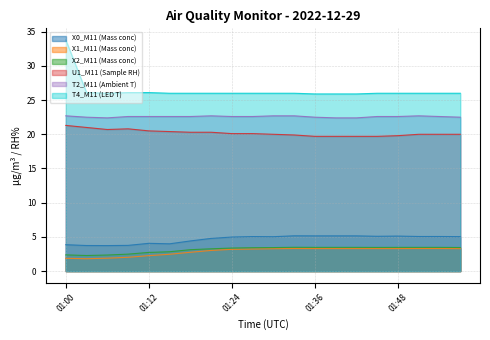

Reading left to right, list all the values displayed in this chart.

X0_M11 (Mass conc): 01:00=3.9	01:03=3.7	01:06=3.7	01:09=3.8	01:12=4.1	01:15=4.0	01:18=4.4	01:21=4.8	01:24=5.0	01:27=5.0	01:30=5.0	01:33=5.2	01:36=5.2	01:39=5.2	01:42=5.2	01:45=5.1	01:48=5.1	01:51=5.1	01:54=5.1	01:57=5.0
X1_M11 (Mass conc): 01:00=1.9	01:03=1.8	01:06=1.9	01:09=2.0	01:12=2.3	01:15=2.5	01:18=2.8	01:21=3.0	01:24=3.2	01:27=3.2	01:30=3.3	01:33=3.3	01:36=3.3	01:39=3.3	01:42=3.3	01:45=3.3	01:48=3.3	01:51=3.3	01:54=3.3	01:57=3.3
X2_M11 (Mass conc): 01:00=2.4	01:03=2.3	01:06=2.4	01:09=2.5	01:12=2.7	01:15=2.8	01:18=3.1	01:21=3.3	01:24=3.4	01:27=3.4	01:30=3.4	01:33=3.5	01:36=3.5	01:39=3.5	01:42=3.5	01:45=3.5	01:48=3.5	01:51=3.5	01:54=3.5	01:57=3.5
U1_M11 (Sample RH): 01:00=21.3	01:03=21.0	01:06=20.7	01:09=20.8	01:12=20.5	01:15=20.4	01:18=20.3	01:21=20.3	01:24=20.1	01:27=20.1	01:30=20.0	01:33=19.9	01:36=19.7	01:39=19.7	01:42=19.7	01:45=19.7	01:48=19.8	01:51=20.0	01:54=20.0	01:57=20.0
T2_M11 (Ambient T): 01:00=22.7	01:03=22.5	01:06=22.4	01:09=22.6	01:12=22.6	01:15=22.6	01:18=22.6	01:21=22.7	01:24=22.6	01:27=22.6	01:30=22.7	01:33=22.7	01:36=22.5	01:39=22.4	01:42=22.4	01:45=22.6	01:48=22.6	01:51=22.7	01:54=22.6	01:57=22.5
T4_M11 (LED T): 01:00=33.8	01:03=26.1	01:06=26.0	01:09=26.1	01:12=26.1	01:15=26.0	01:18=26.0	01:21=26.0	01:24=26.0	01:27=26.0	01:30=26.0	01:33=26.0	01:36=25.9	01:39=25.9	01:42=25.9	01:45=26.0	01:48=26.0	01:51=26.0	01:54=26.0	01:57=26.0